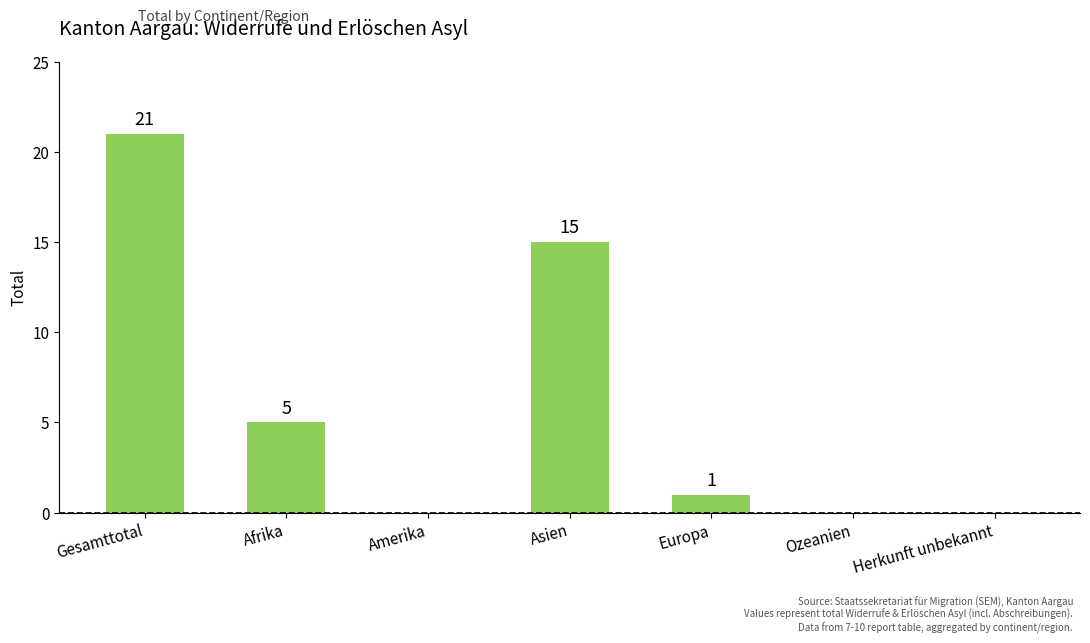

Is it true that the value at Gesamttotal is 21?

True